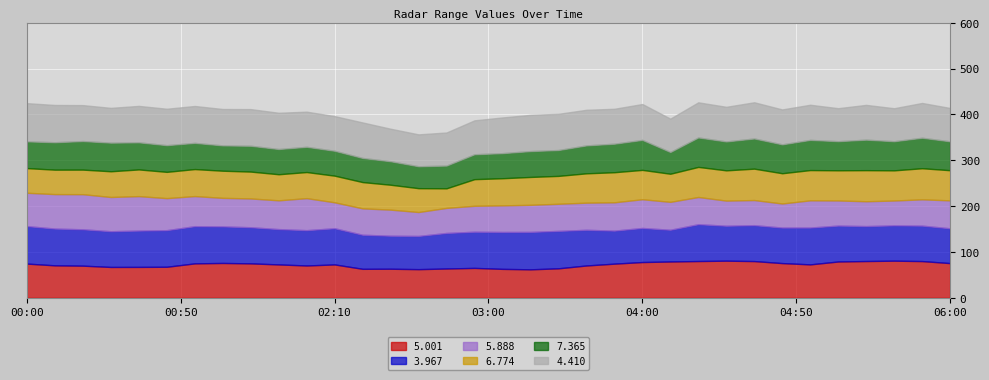

What is the difference between the highest and lowest values at 00:10?

28.0